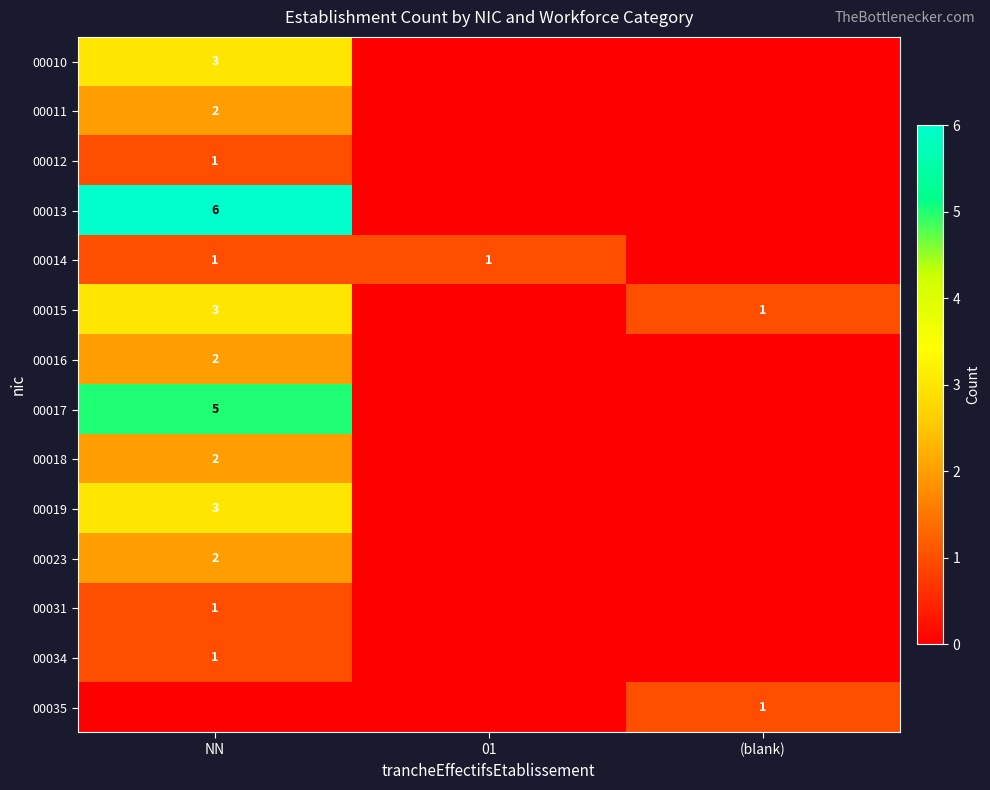

Is the value of 00019 at NN greater than the value of 00014 at NN?

Yes